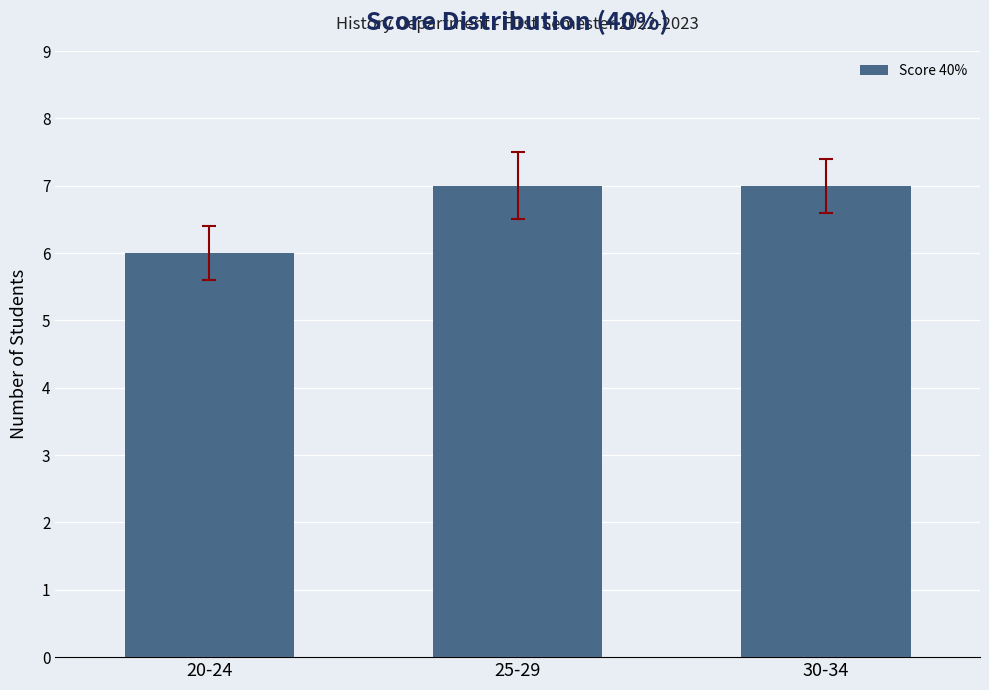

What is the minimum value shown in the chart?

6